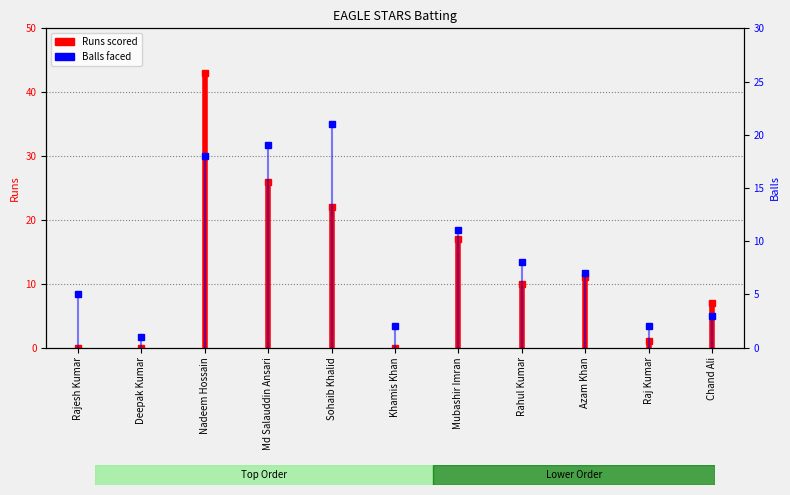

Rank the categories by value from lowest to highest.

Deepak Kumar, Khamis Khan, Raj Kumar, Chand Ali, Rajesh Kumar, Azam Khan, Rahul Kumar, Mubashir Imran, Nadeem Hossain, Md Salauddin Ansari, Sohaib Khalid